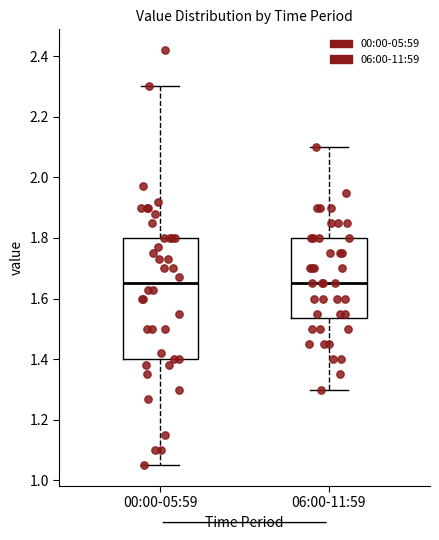

Comparing the boxes themselves (not the whiskers), which one is the tallest?

00:00-05:59